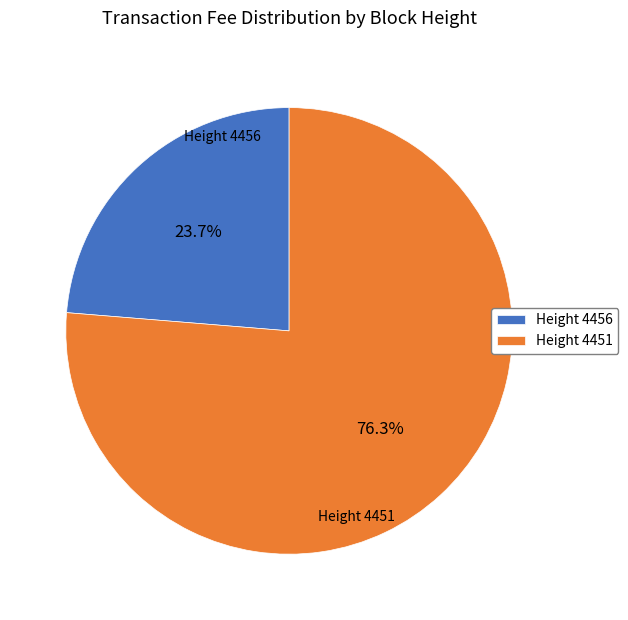

Between Height 4451 and Height 4456, which is larger?

Height 4451